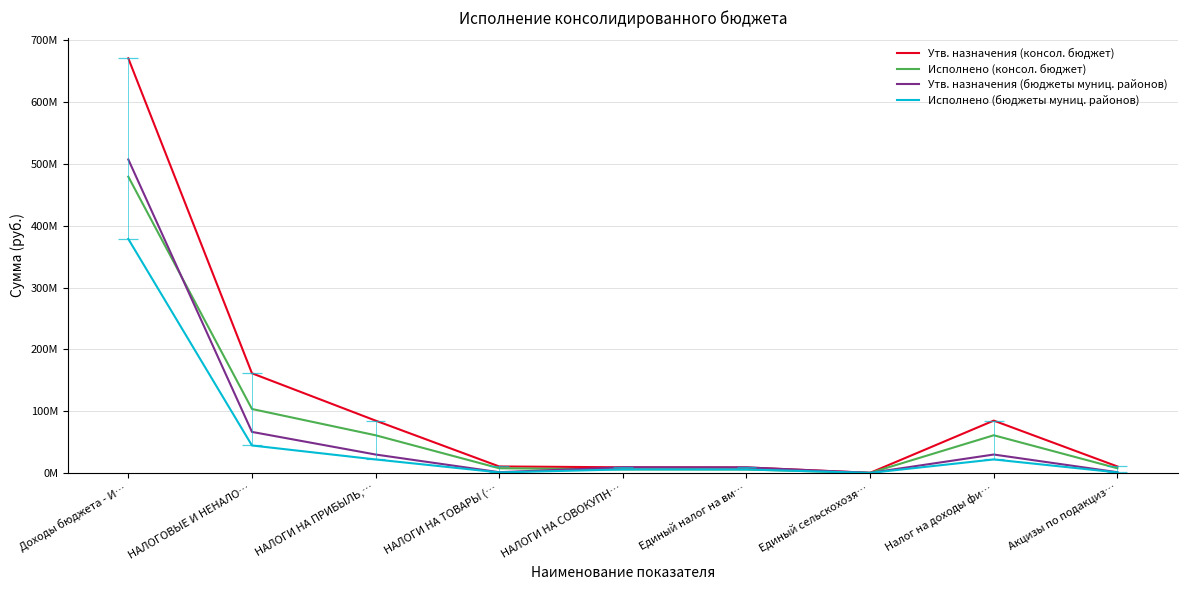

At НАЛОГИ НА ТОВАРЫ (…, list the series in order from largest to smallest.

Утв. назначения (консол. бюджет), Исполнено (консол. бюджет), Утв. назначения (бюджеты муниц. районов), Исполнено (бюджеты муниц. районов)